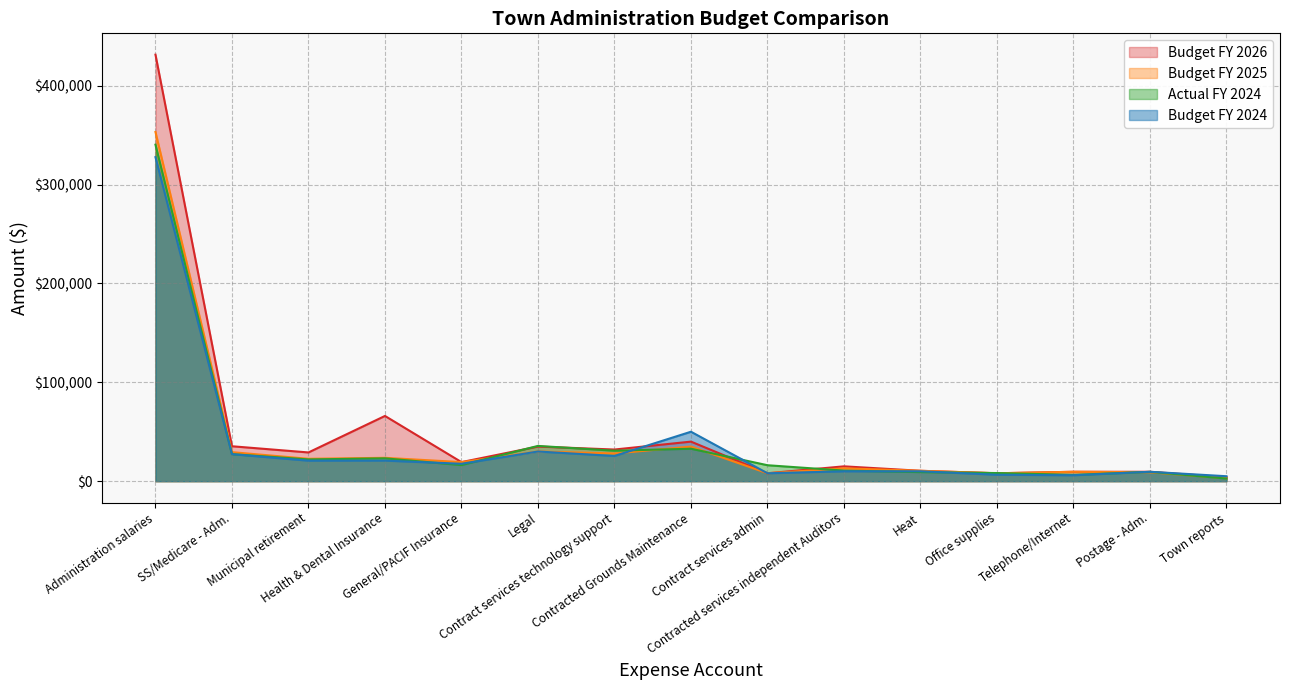

Read the Actual FY 2024 value at Postage - Adm..

9410.0